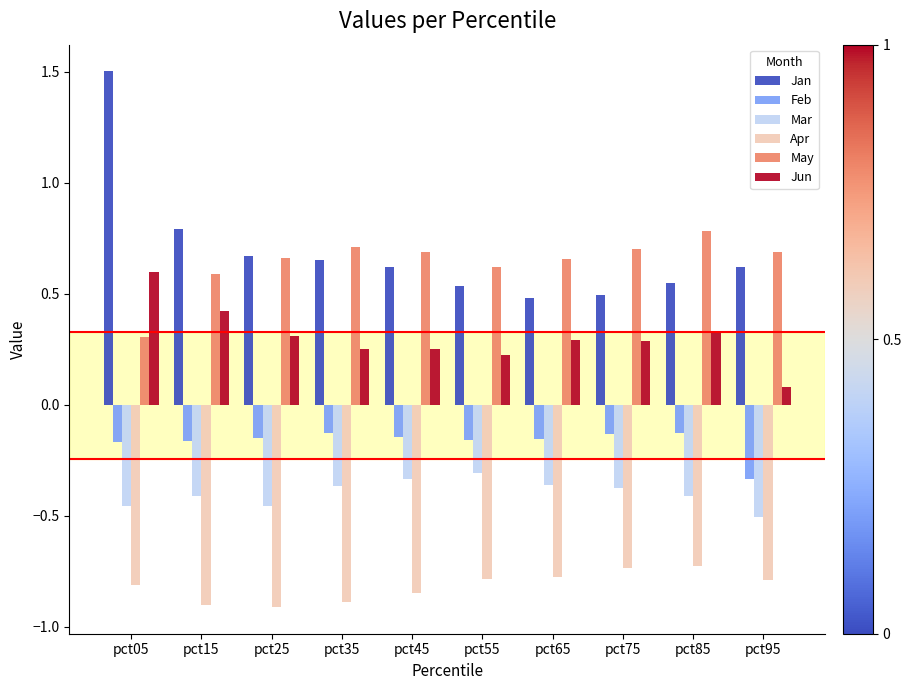

What is the sum of all Jan values?

6.9